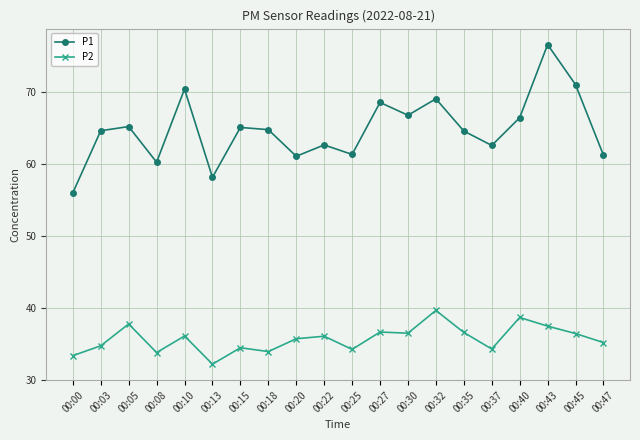

What is the spread (max minus min) of values at 00:13?

25.9